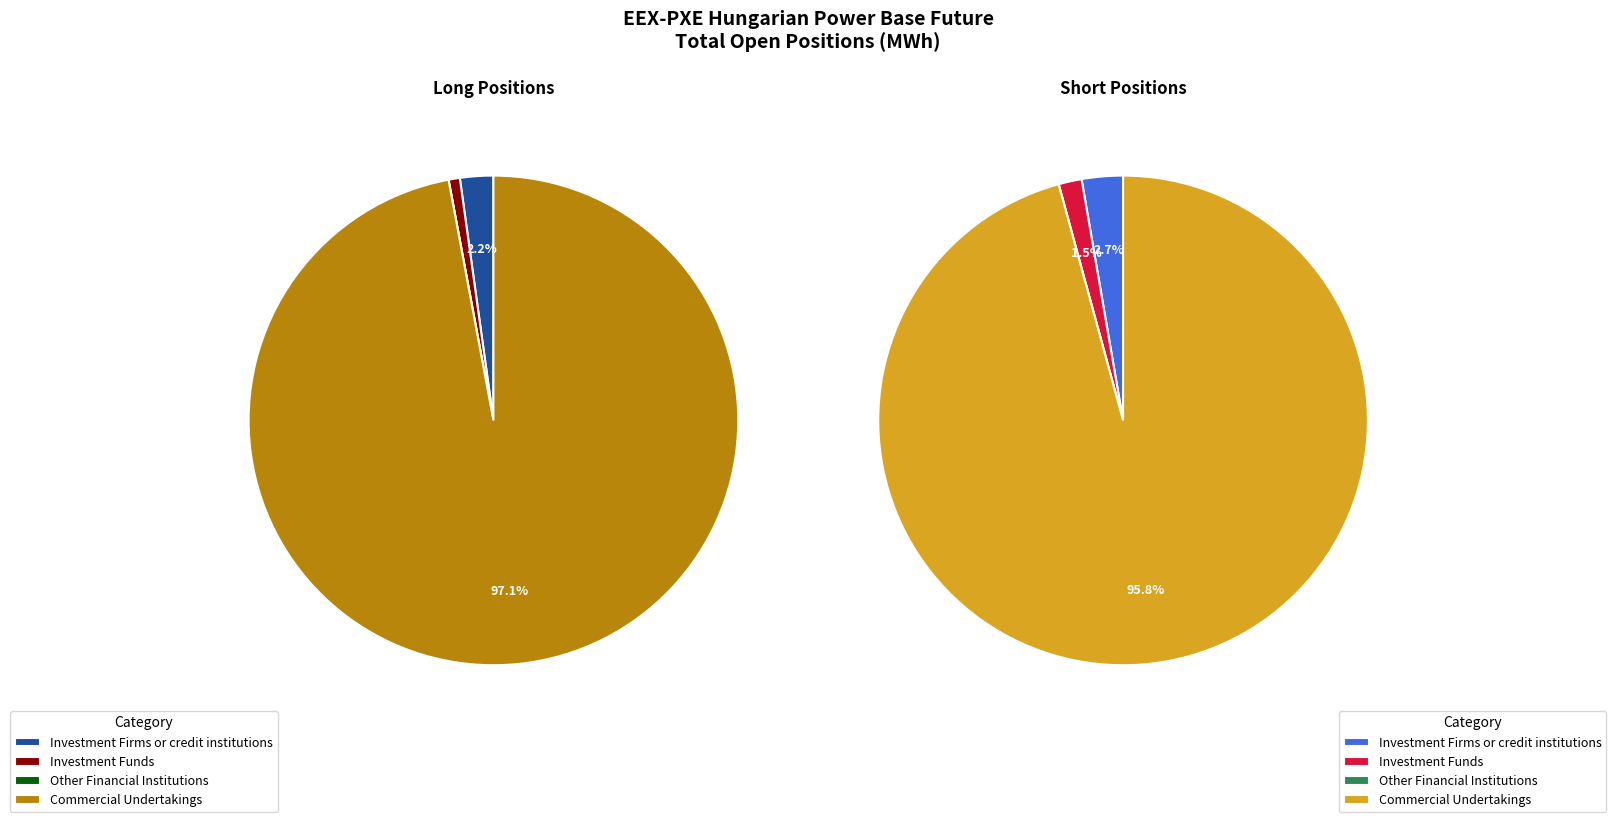

Do Commercial Undertakings and Investment Funds together represent more than half of the pie?

Yes